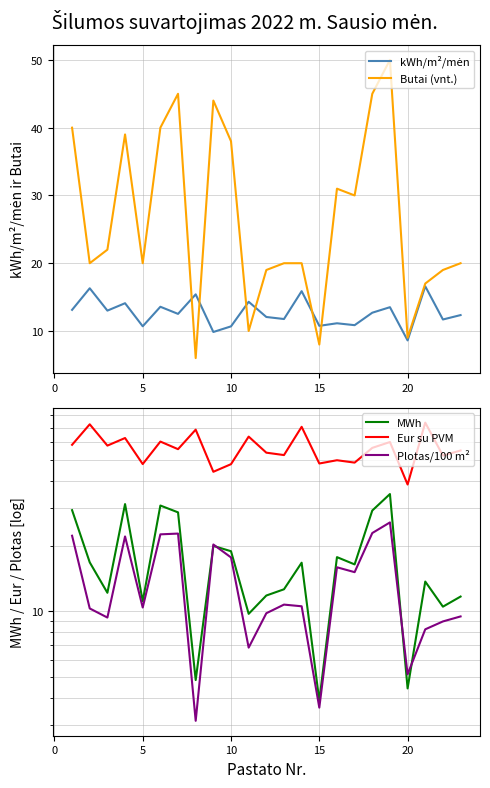

Does the chart display data point markers on the line(s)?

No